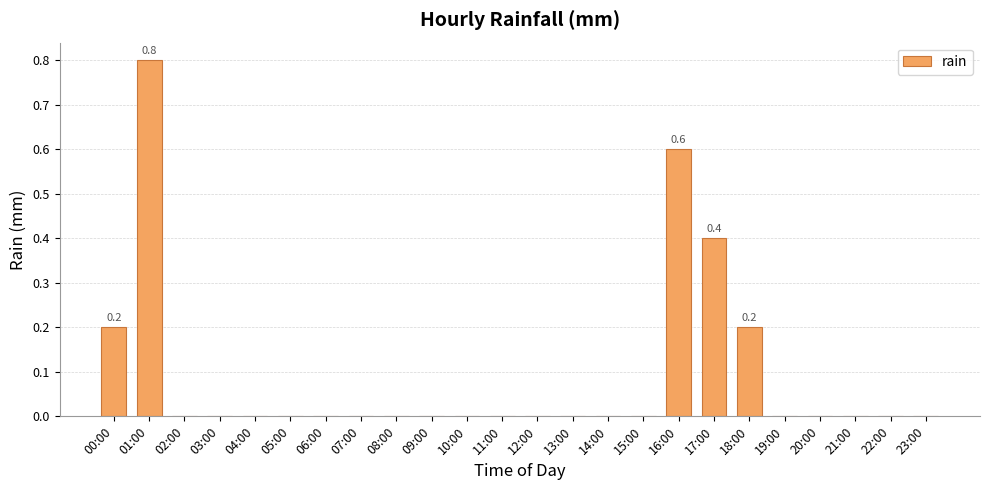

Which label corresponds to the largest value in the chart?

01:00